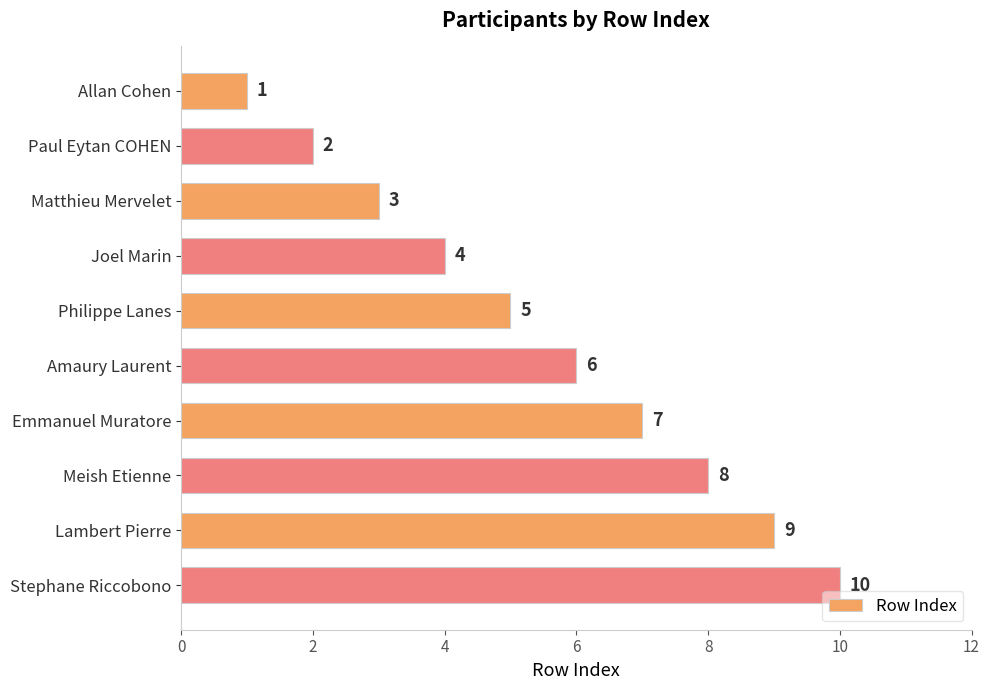

Where is the data nearest to the value 5?

Philippe Lanes